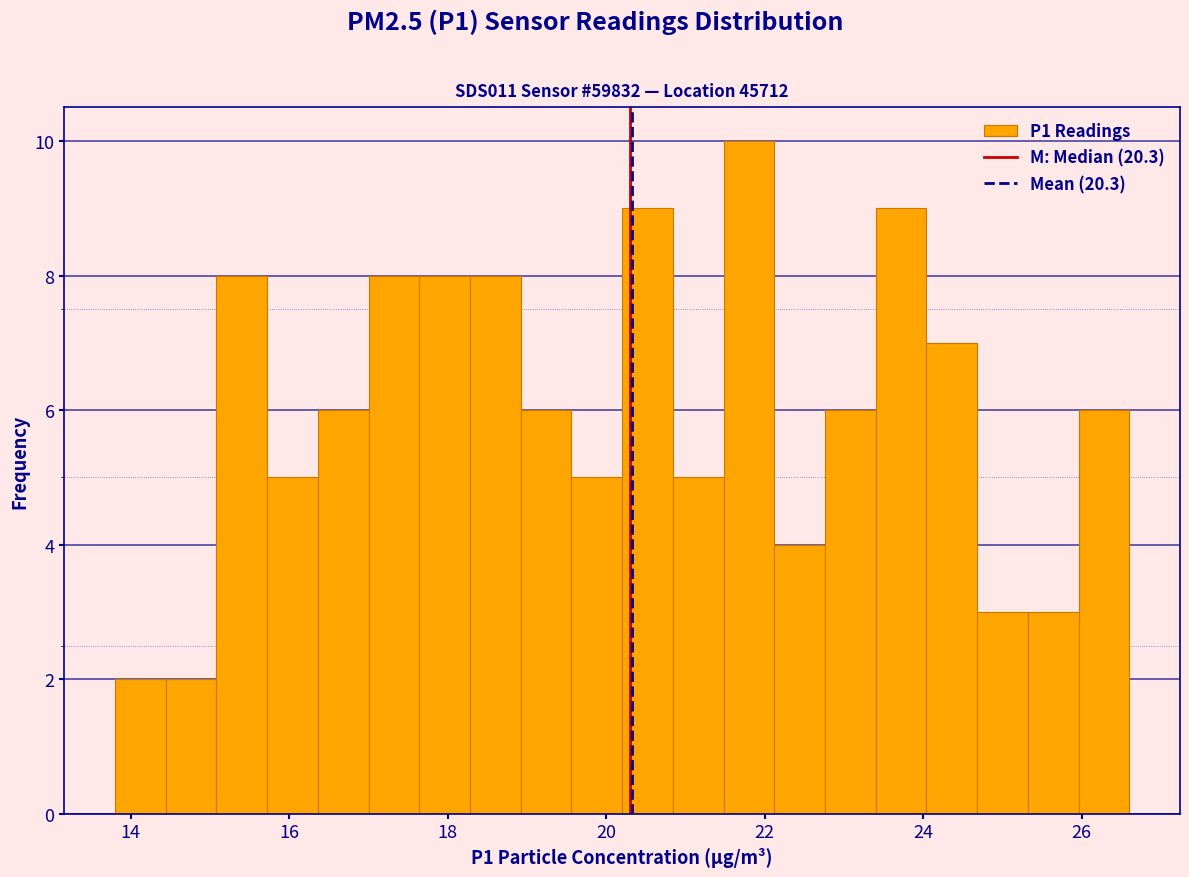

Around what value on the x-axis is the tallest bar? Give the approximate position of its centre, as read against the axis.

21.8